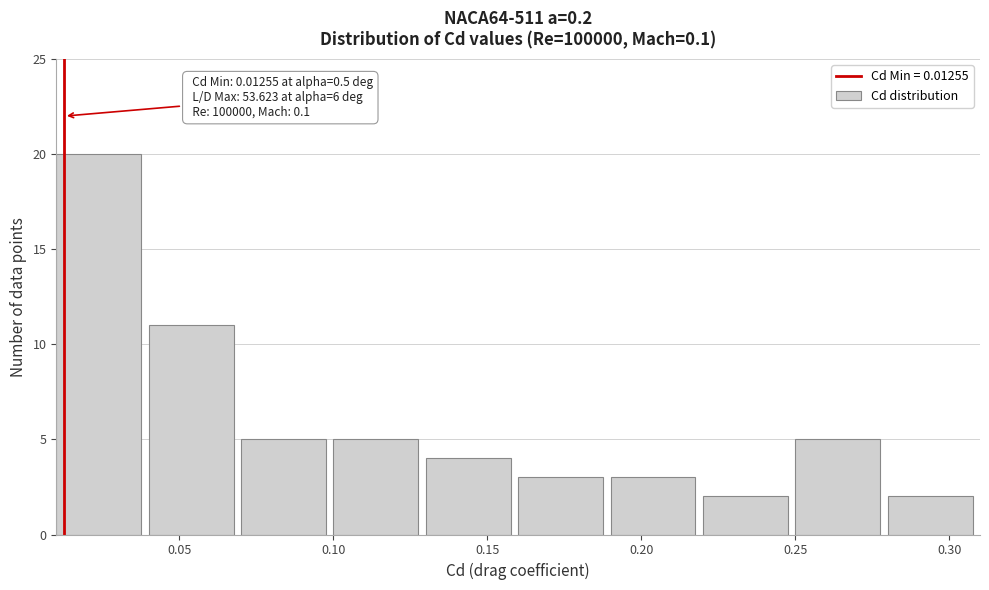

Over which range of the x-axis is the bar tallest?

0.01 to 0.04